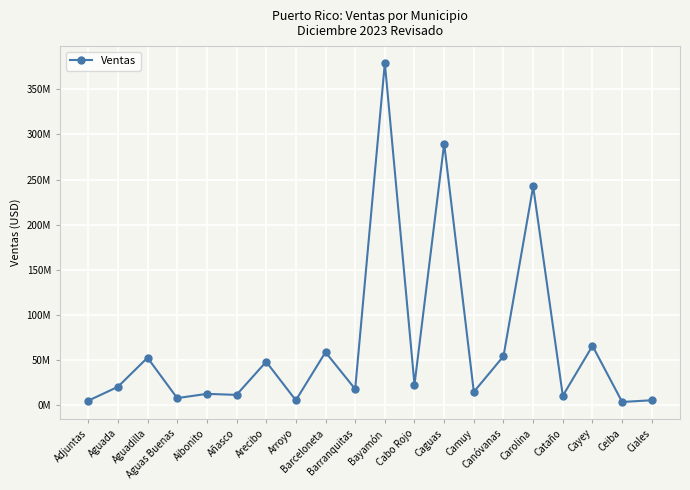

True or false: the data has more than 2 interior local peaks.

True